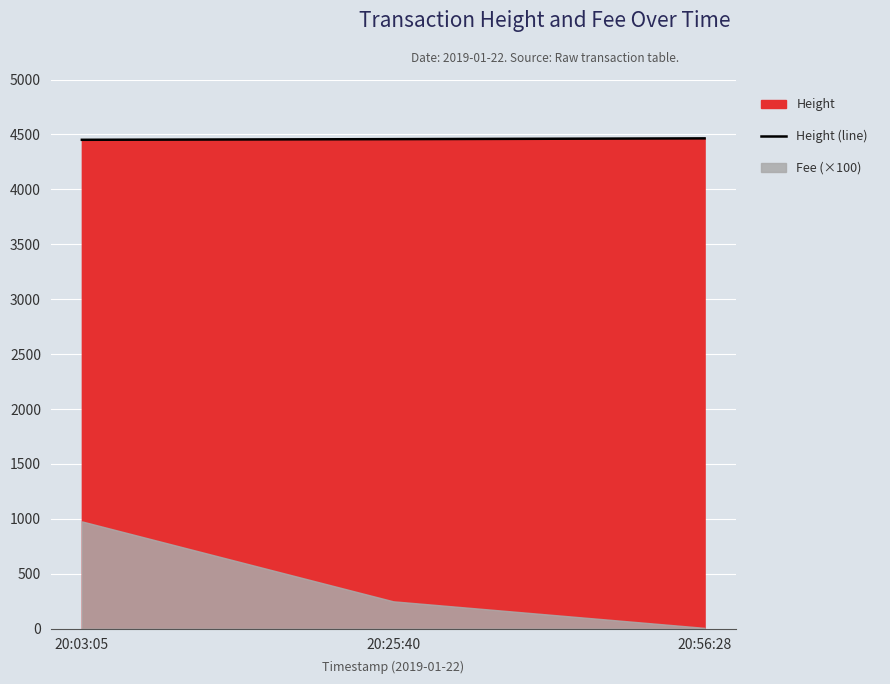

At which label does the data first exceed 4457?

20:56:28